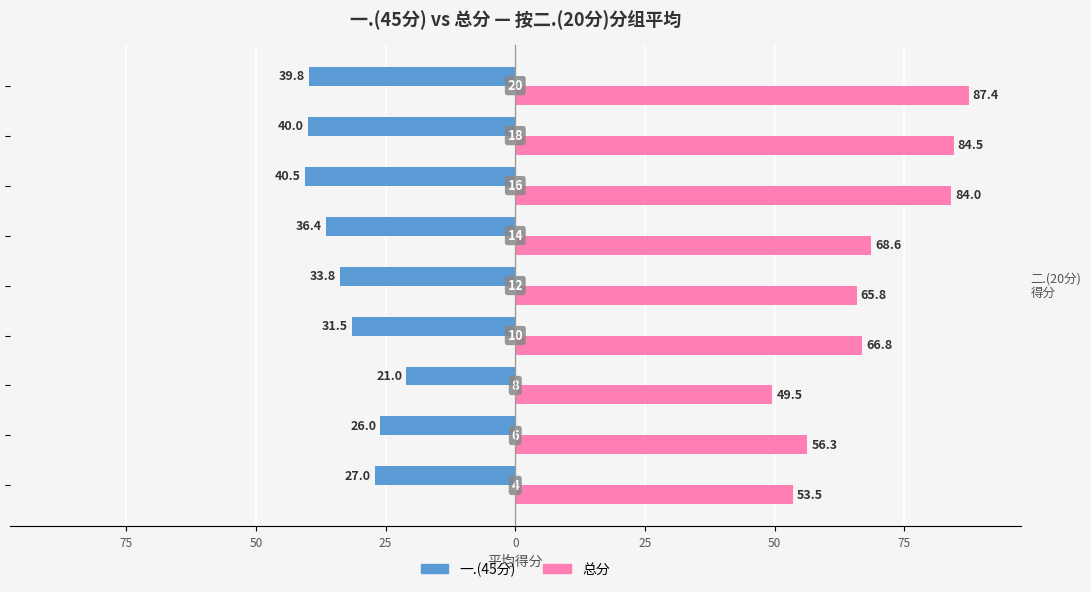

What are all the series names shown in the legend?

一.(45分), 总分